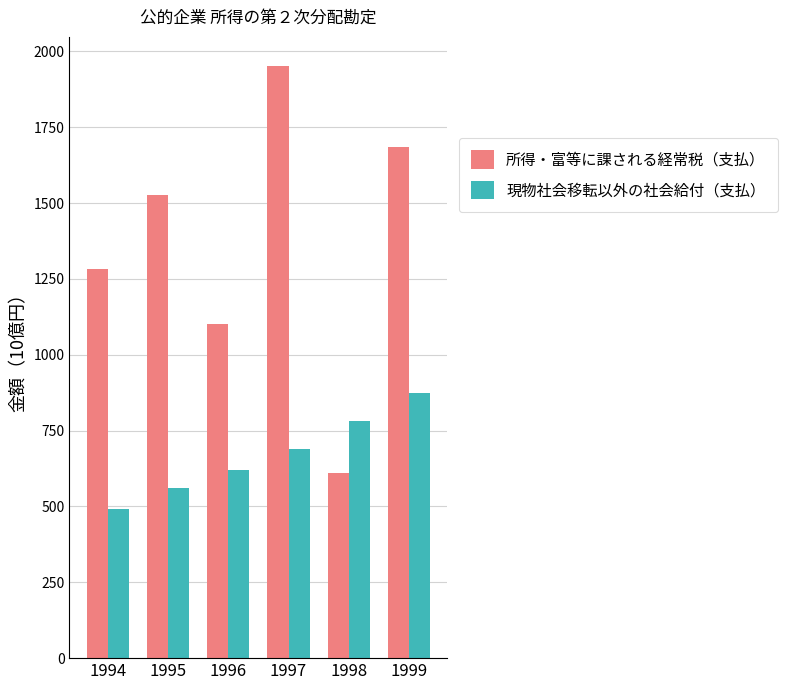

Where is 現物社会移転以外の社会給付（支払） nearest to the value 683?

1997